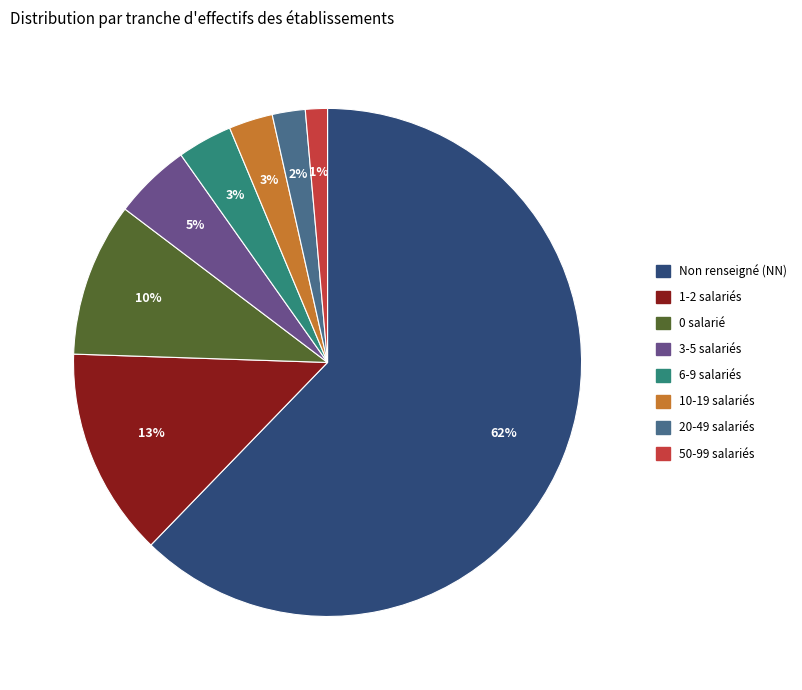

Is the sum of Non renseigné (NN) and 3-5 salariés greater than half?

Yes